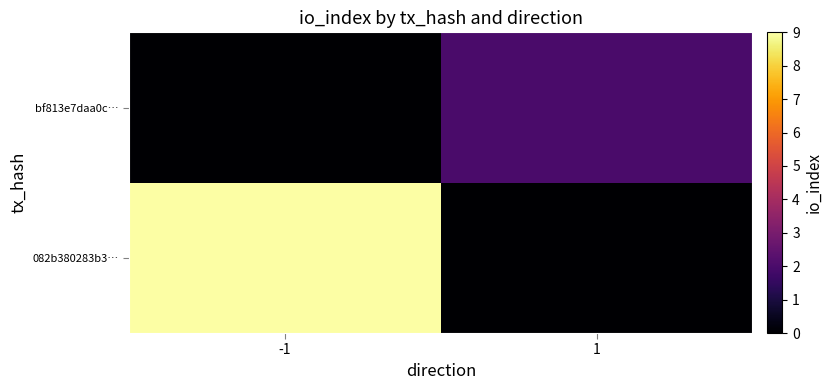

What is the total value across all series at -1?

9